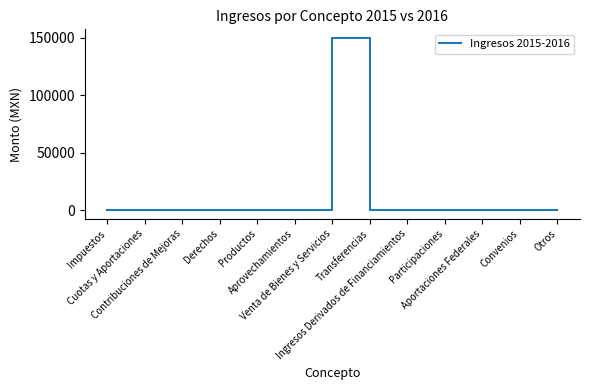

What position from the right is Impuestos?

13